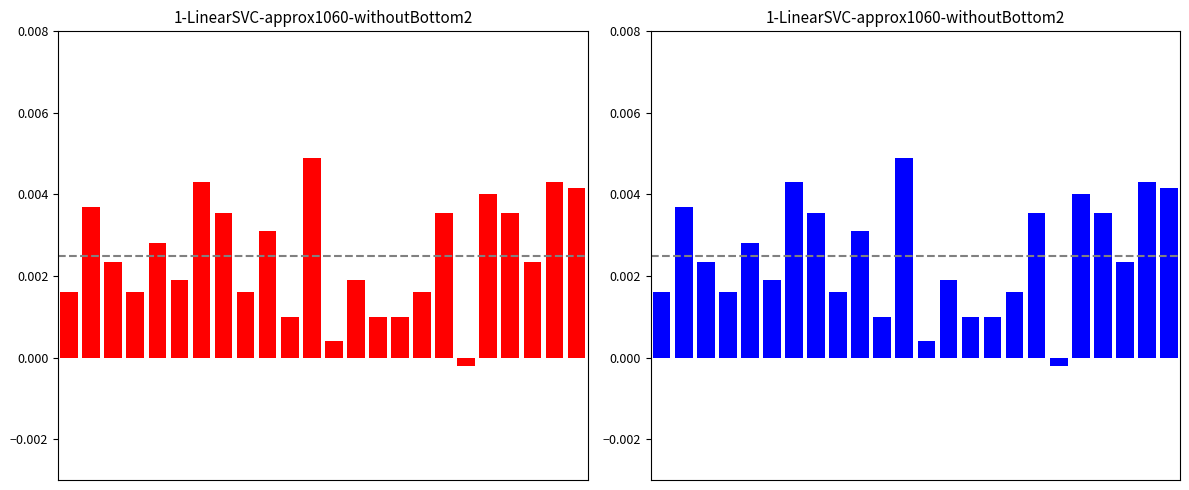

True or false: the data shows 0.0 at 11.

True